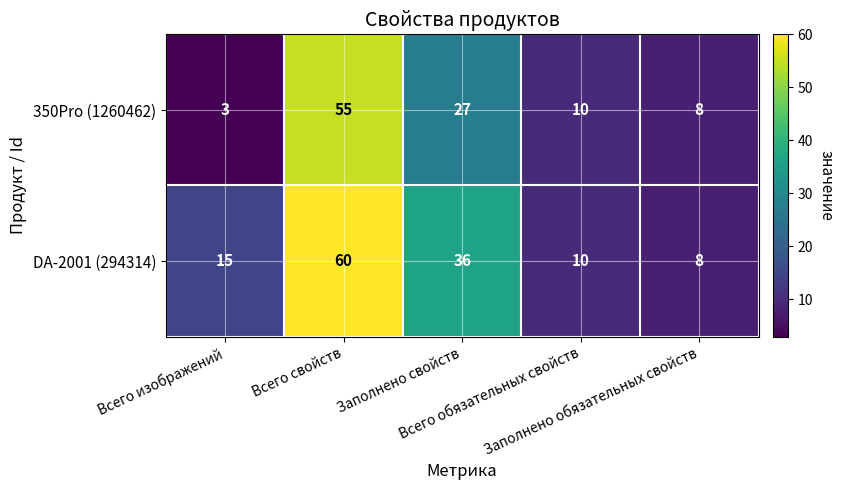

List the series in order of their overall mean, highest first.

DA-2001 (294314), 350Pro (1260462)